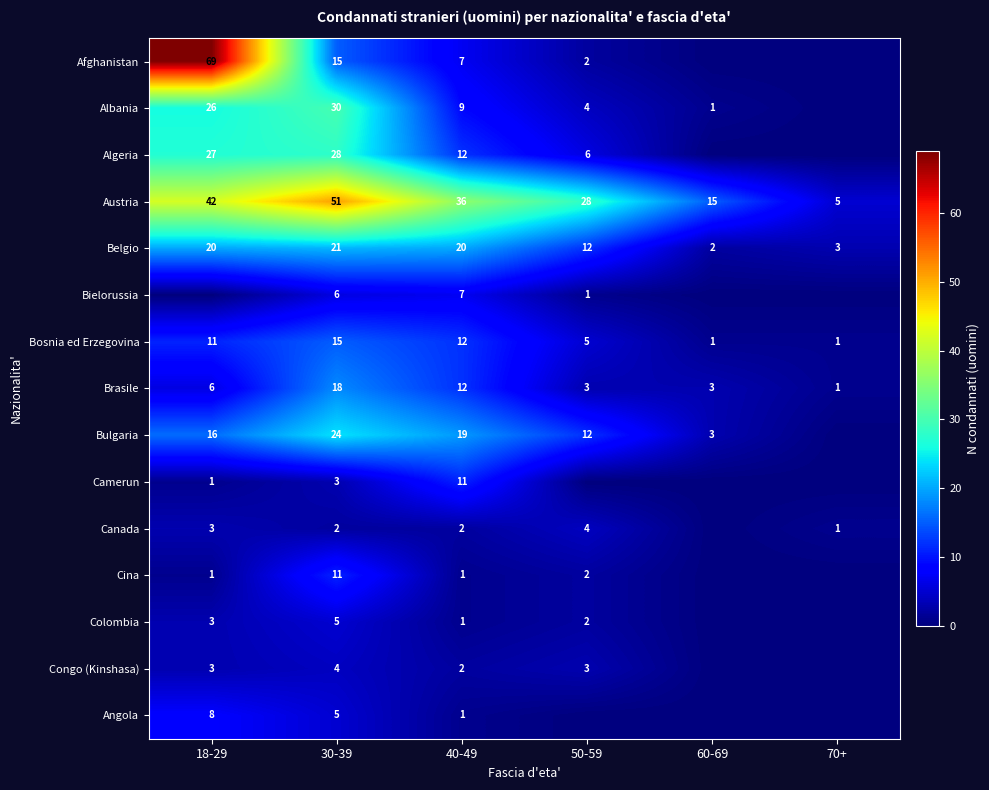

What is the difference between the Albania values at 40-49 and 18-29?

17